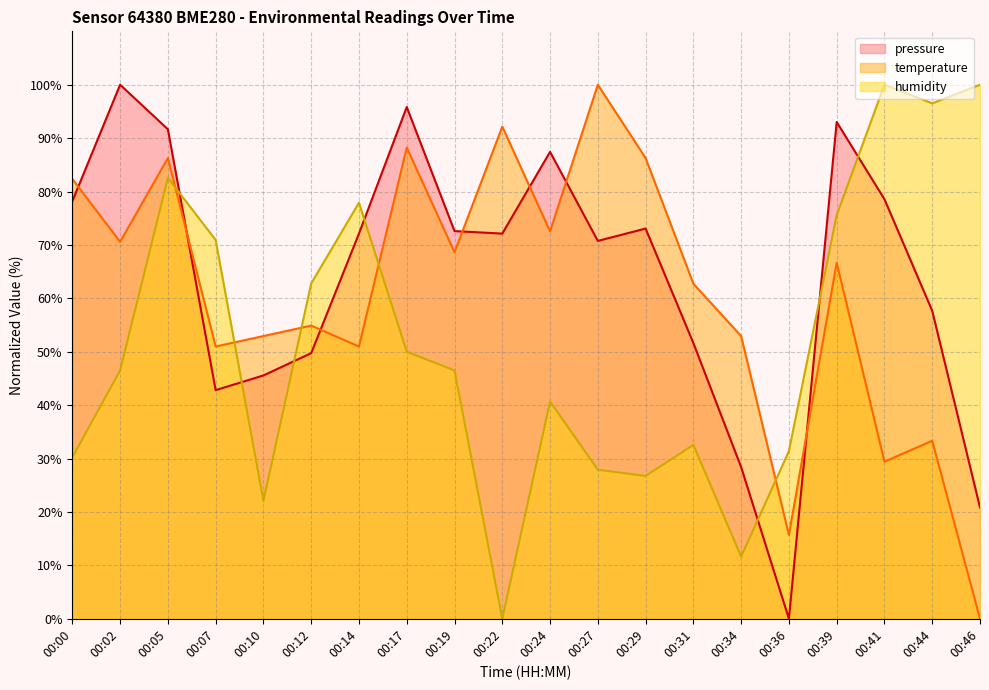

At 00:07, list the series in order from smallest to largest.

pressure, temperature, humidity